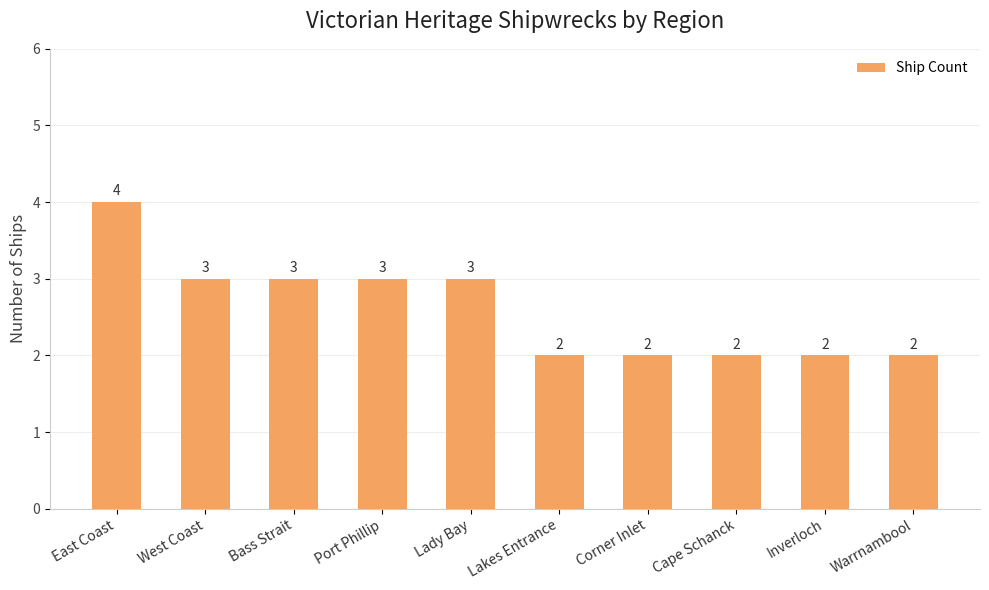

What is the value of the 7th bar from the left?

2